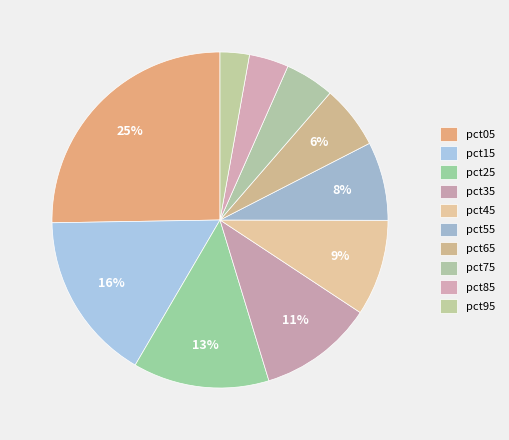

To the nearest percent, what is the average slice percentage?

10%